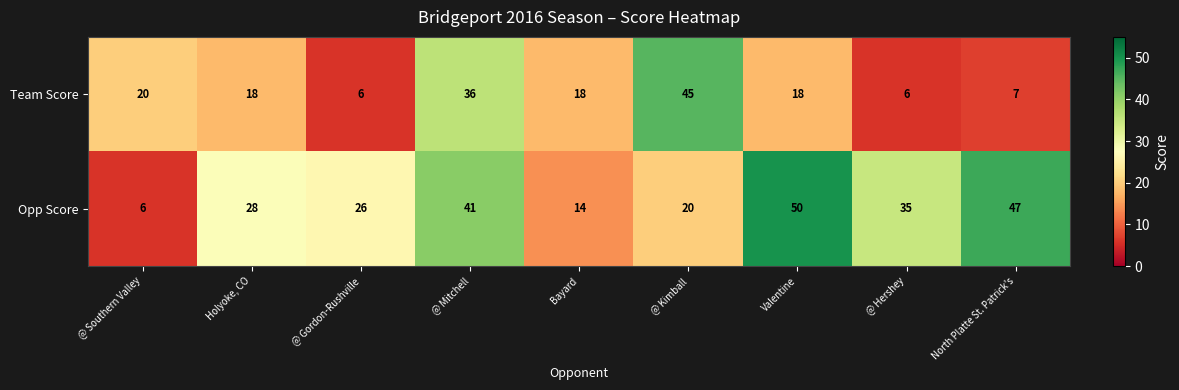

What is the smallest value displayed?

6